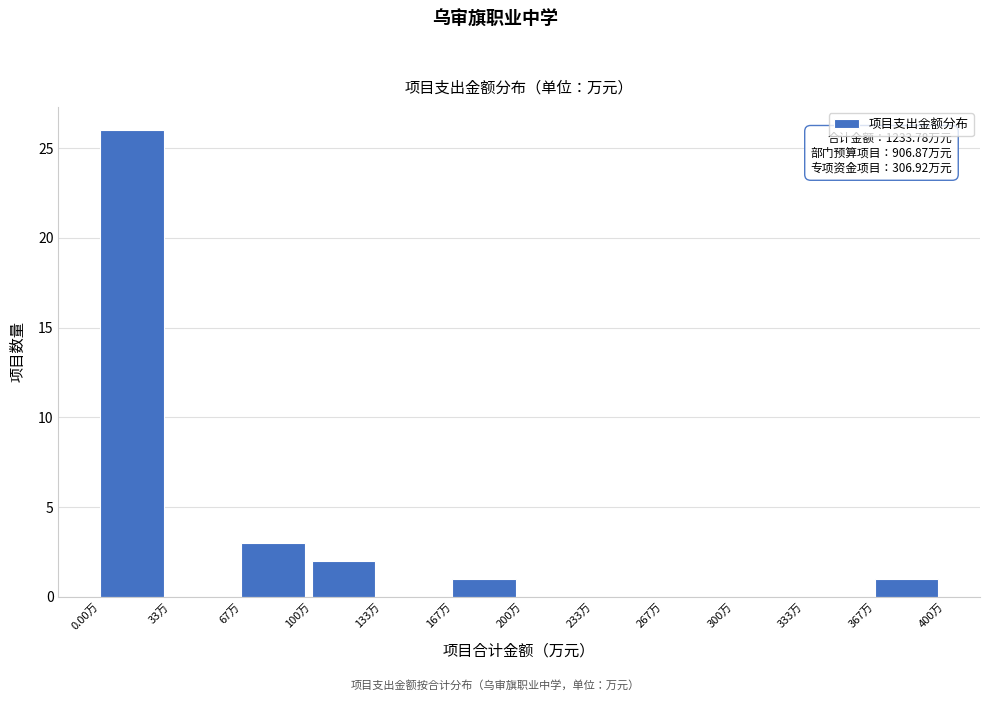

Over which range of the x-axis is the bar tallest?

0 to 35